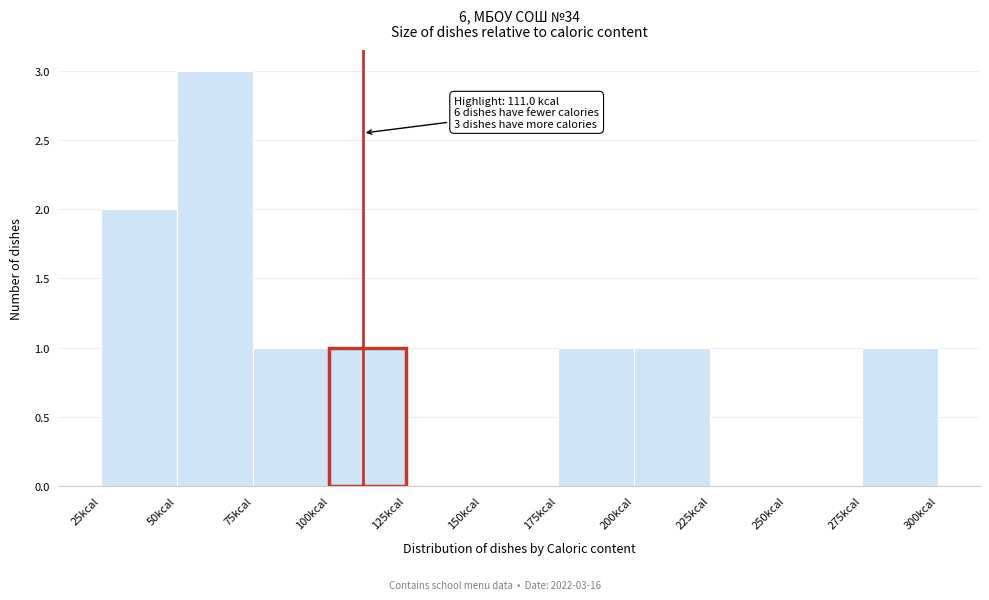

Which range on the x-axis has the tallest bar?

50 to 75